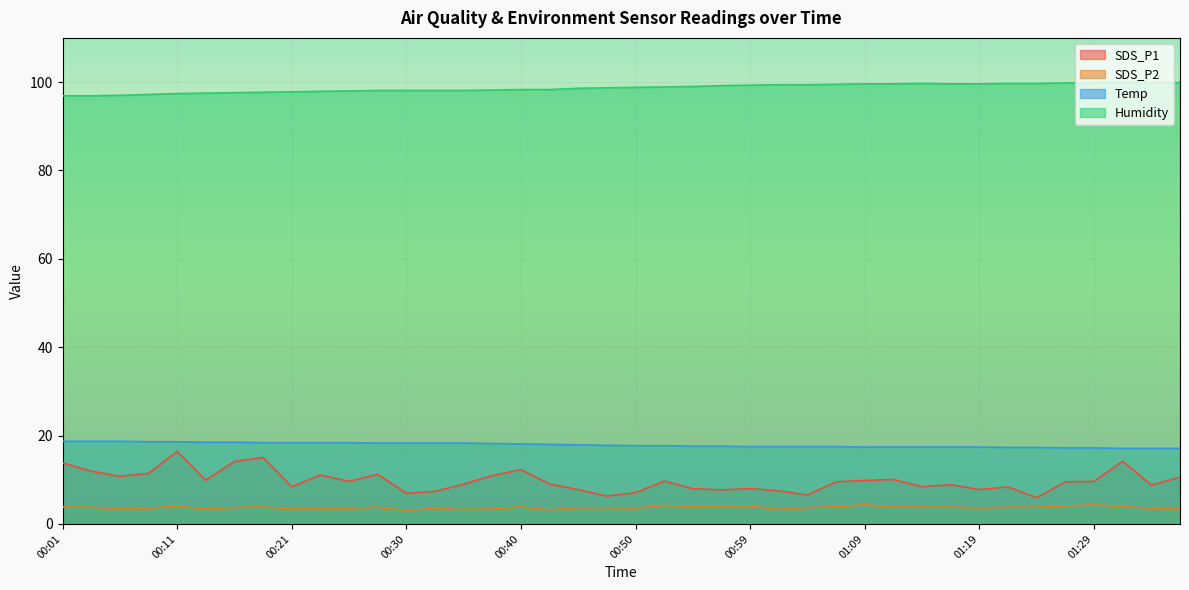

Reading left to right, list all the values displayed in this chart.

SDS_P1: 13.8	11.9	10.8	11.4	16.4	9.9	14.2	15.0	8.4	11.1	9.7	11.2	6.9	7.4	9.0	10.9	12.3	9.1	7.8	6.3	7.1	9.7	8.0	7.7	8.0	7.5	6.6	9.5	9.8	10.1	8.4	8.9	7.8	8.4	5.9	9.5	9.6	14.2	8.8	10.6
SDS_P2: 3.9	3.8	3.4	3.5	4.1	3.4	3.7	3.9	3.4	3.4	3.5	3.8	3.0	3.5	3.3	3.4	3.9	3.2	3.6	3.7	3.6	4.2	4.0	4.0	4.0	3.3	3.7	3.9	4.3	3.9	3.8	3.8	3.6	3.8	3.8	4.1	4.3	4.0	3.5	3.5
Temp: 18.7	18.7	18.7	18.6	18.6	18.5	18.5	18.4	18.4	18.4	18.4	18.3	18.3	18.3	18.3	18.2	18.1	18.0	17.9	17.8	17.7	17.7	17.6	17.6	17.5	17.5	17.5	17.5	17.4	17.4	17.4	17.4	17.4	17.3	17.3	17.2	17.2	17.1	17.1	17.1
Humidity: 96.9	96.9	97.0	97.2	97.4	97.5	97.6	97.7	97.8	97.9	98.0	98.1	98.1	98.1	98.1	98.2	98.3	98.3	98.6	98.7	98.8	98.9	99.0	99.2	99.3	99.4	99.4	99.5	99.6	99.6	99.7	99.6	99.6	99.7	99.7	99.8	99.9	99.9	99.9	99.9